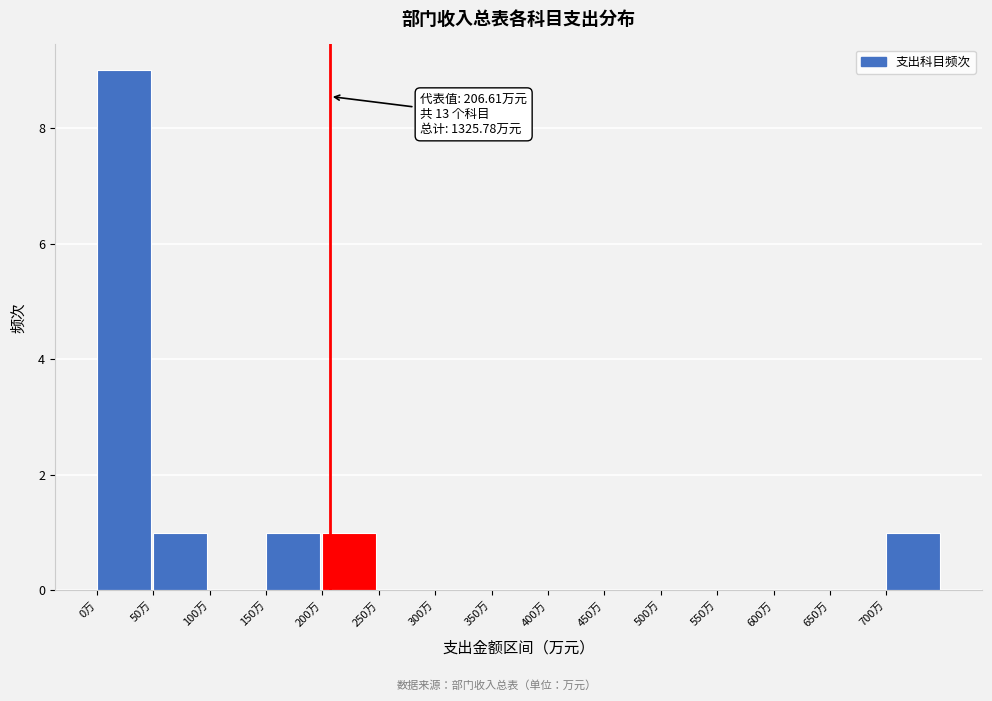

Which range on the x-axis has the tallest bar?

0 to 50